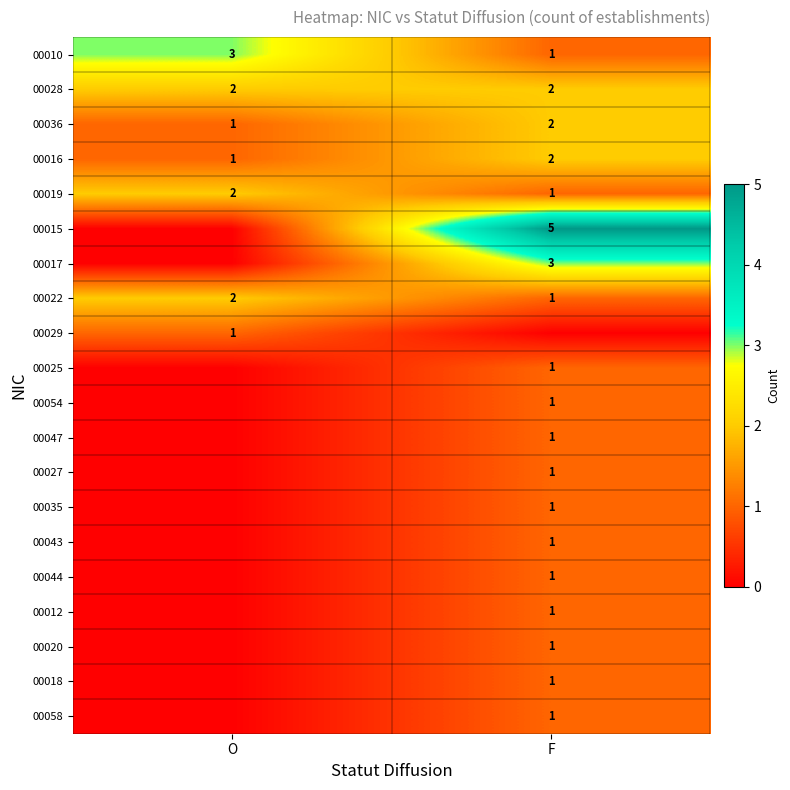

At which label does 00016 reach its peak?

F